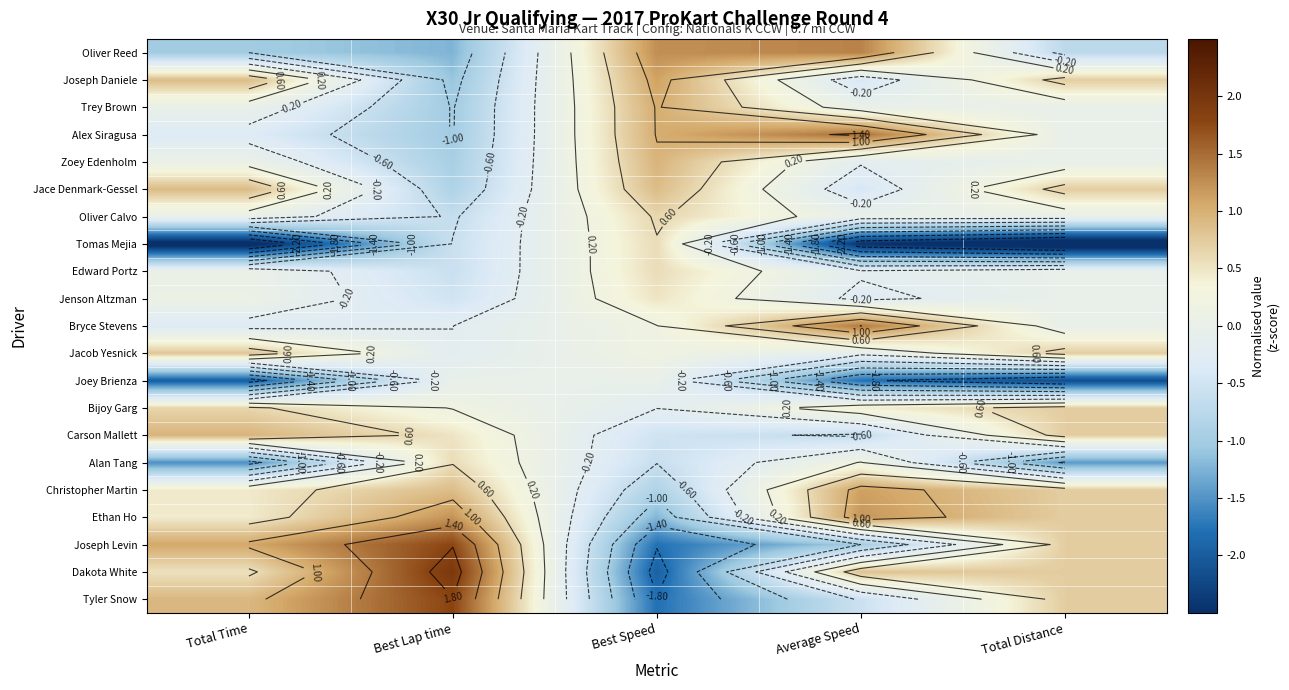

Which label corresponds to the smallest value in the chart?

Total Distance